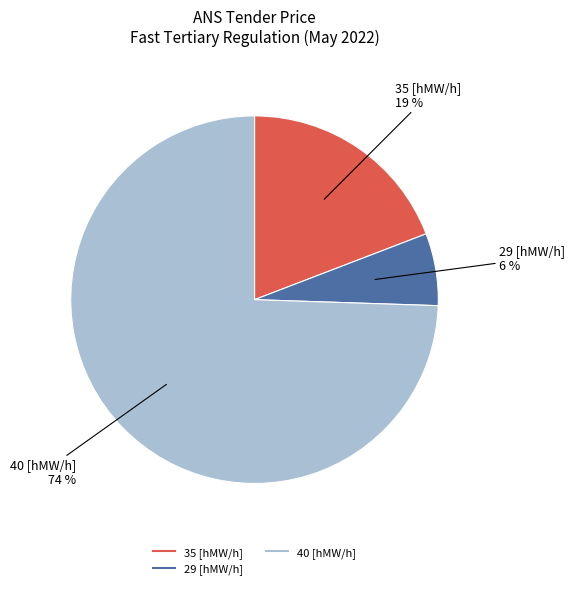

Is there a majority slice in this chart?

Yes